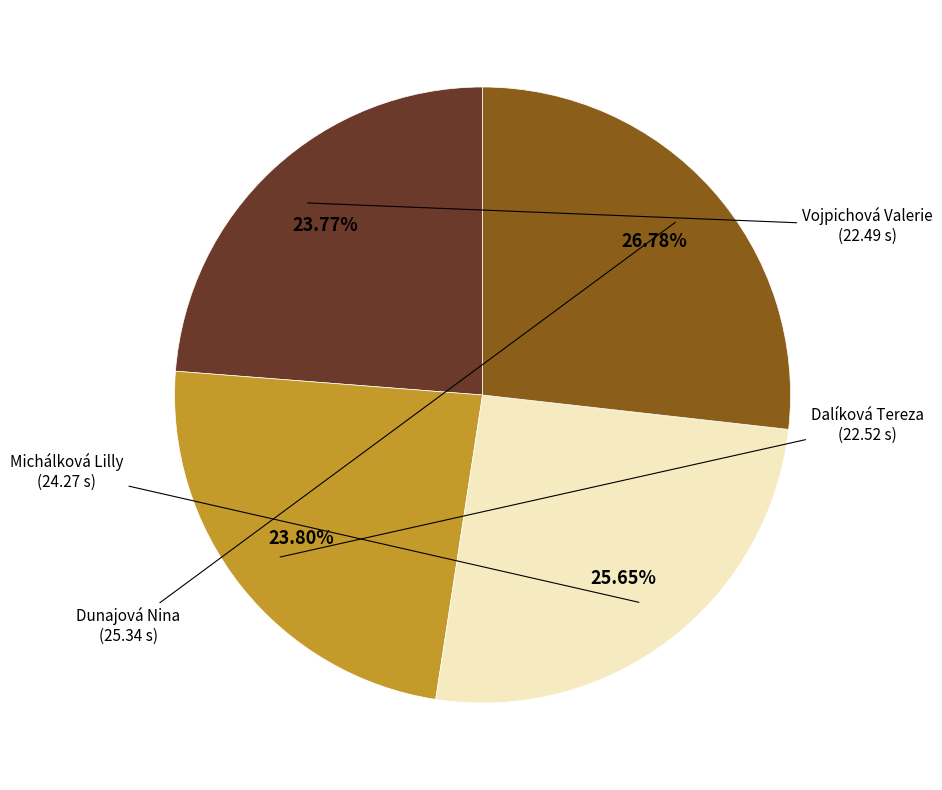

Is Vojpichová Valerie the majority of the pie?

No